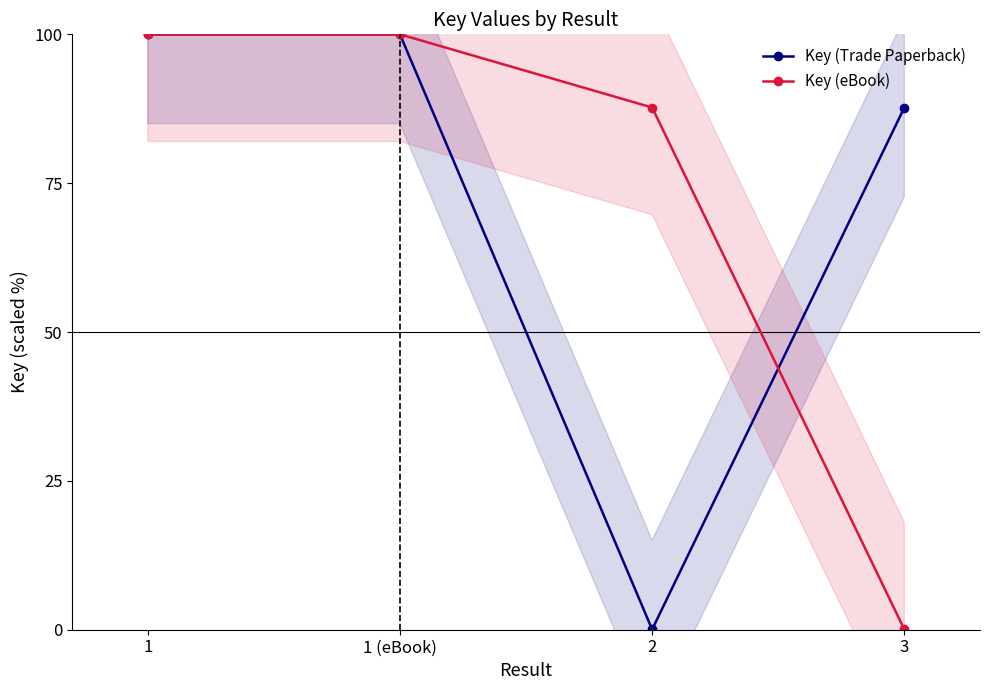

Which series ends up on top after the final intersection of Key (Trade Paperback) and Key (eBook)?

Key (Trade Paperback)